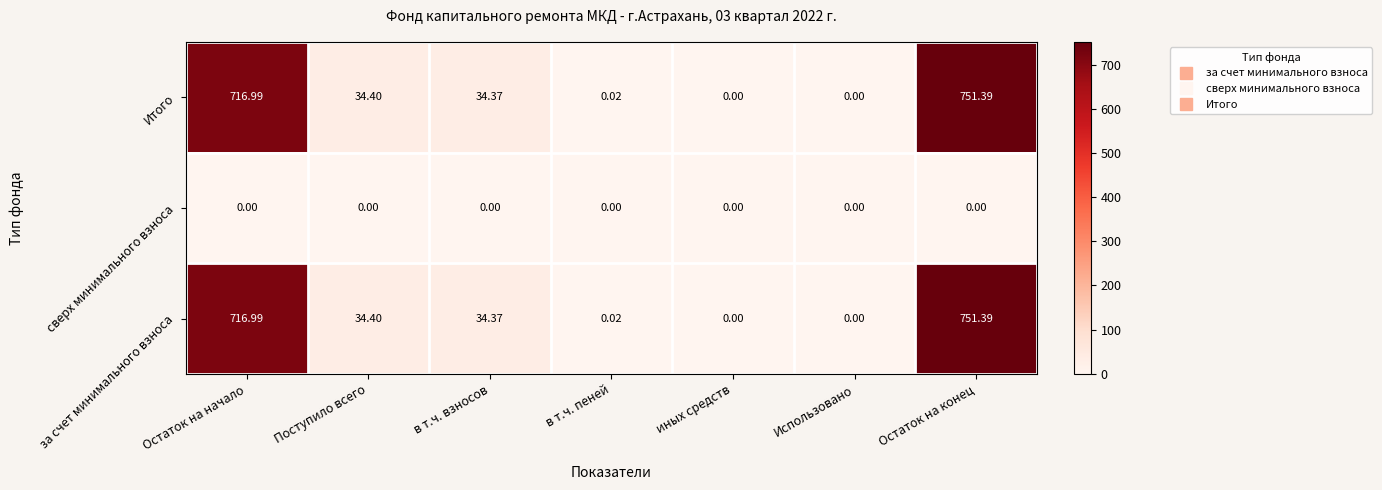

Which label corresponds to the largest value in the chart?

Остаток на конец